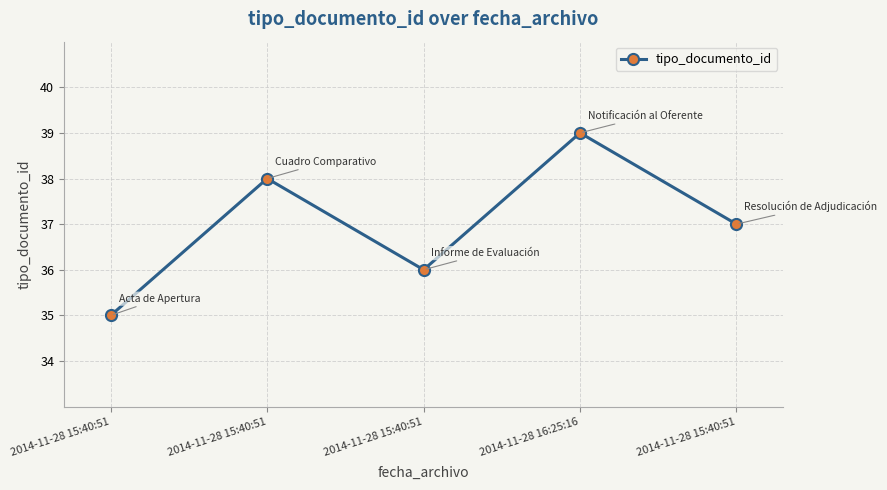

How many lines are shown in the chart?

1